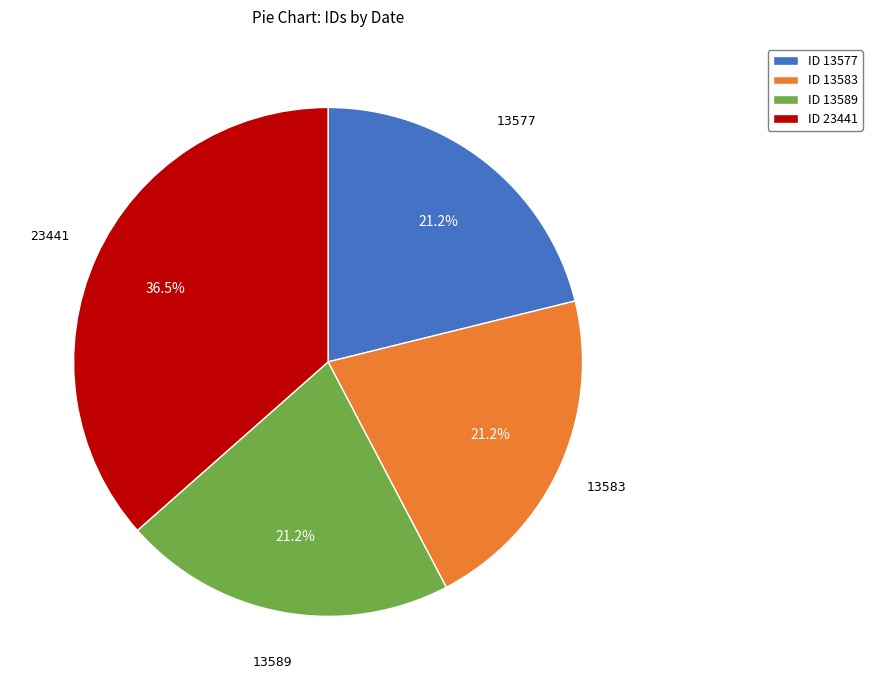

What is the largest slice in the pie chart?

ID 23441